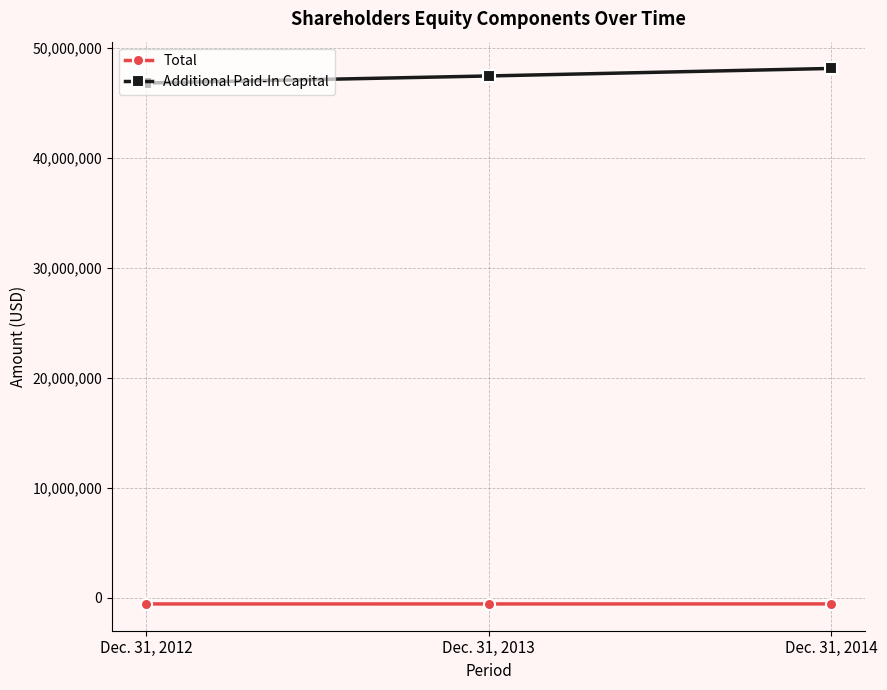

At which label does Total first exceed -567000?

Dec. 31, 2014